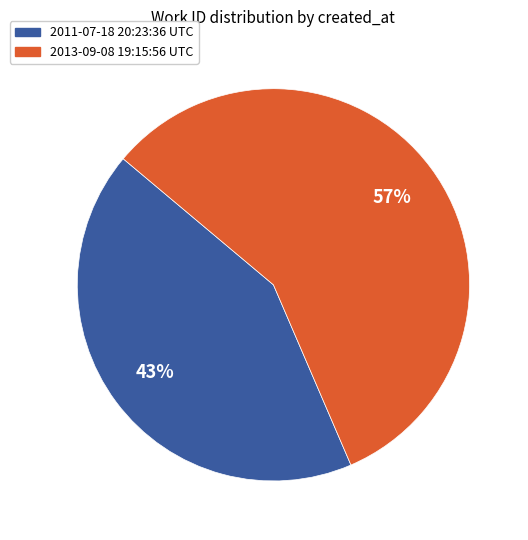

What is the majority slice?

2013-09-08 19:15:56 UTC